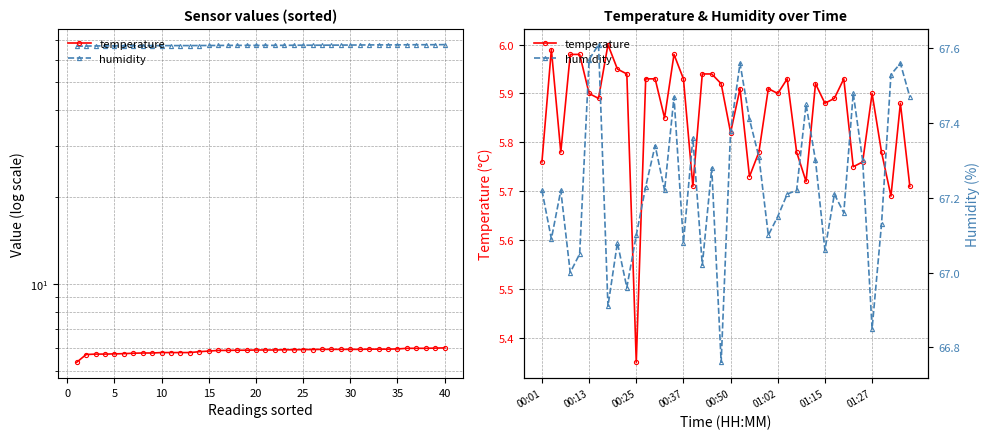

What is the sum of the humidity values at 12 and 26?

134.6